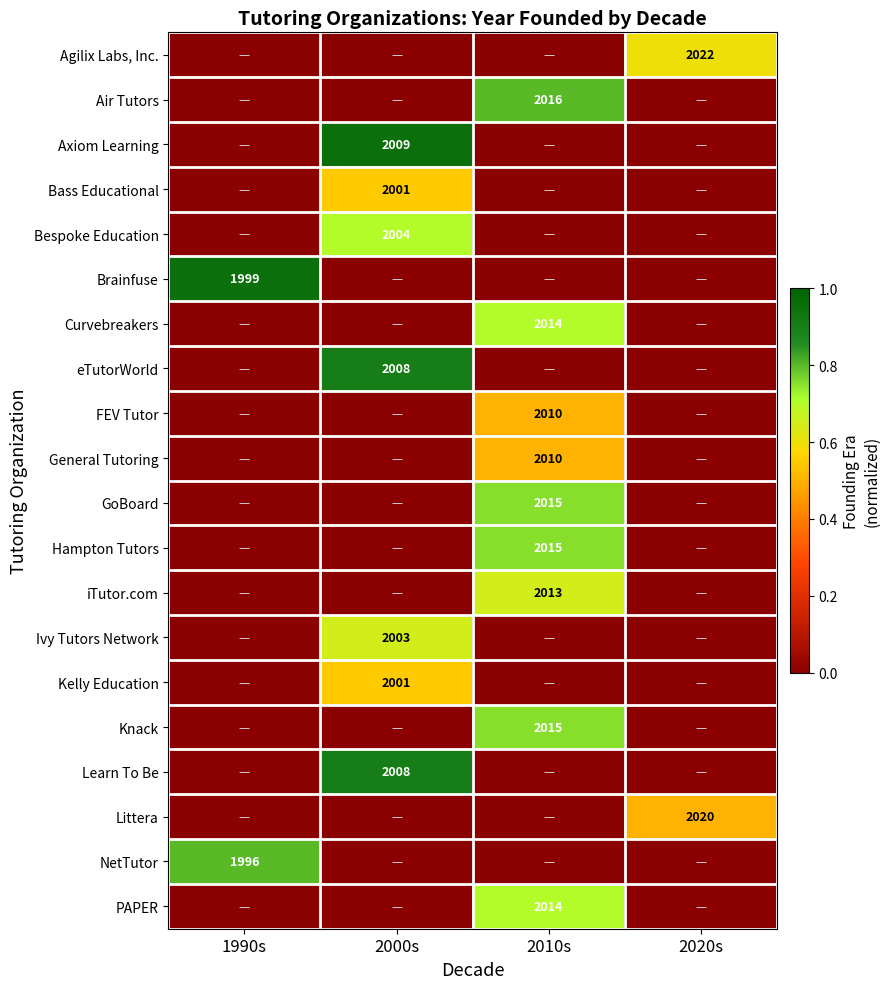

The value of Knack at 2010s is 3254. True or false?

False